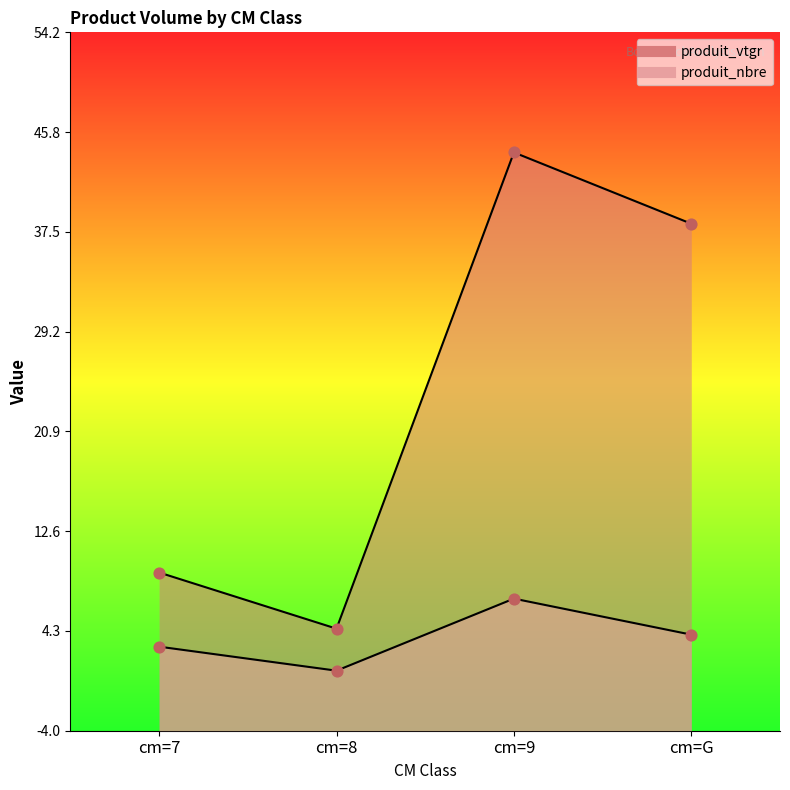

Which series contains the highest Y value?

produit_vtgr